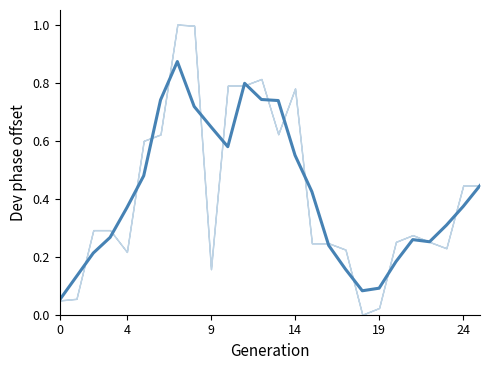

Does the chart have visible grid lines?

No